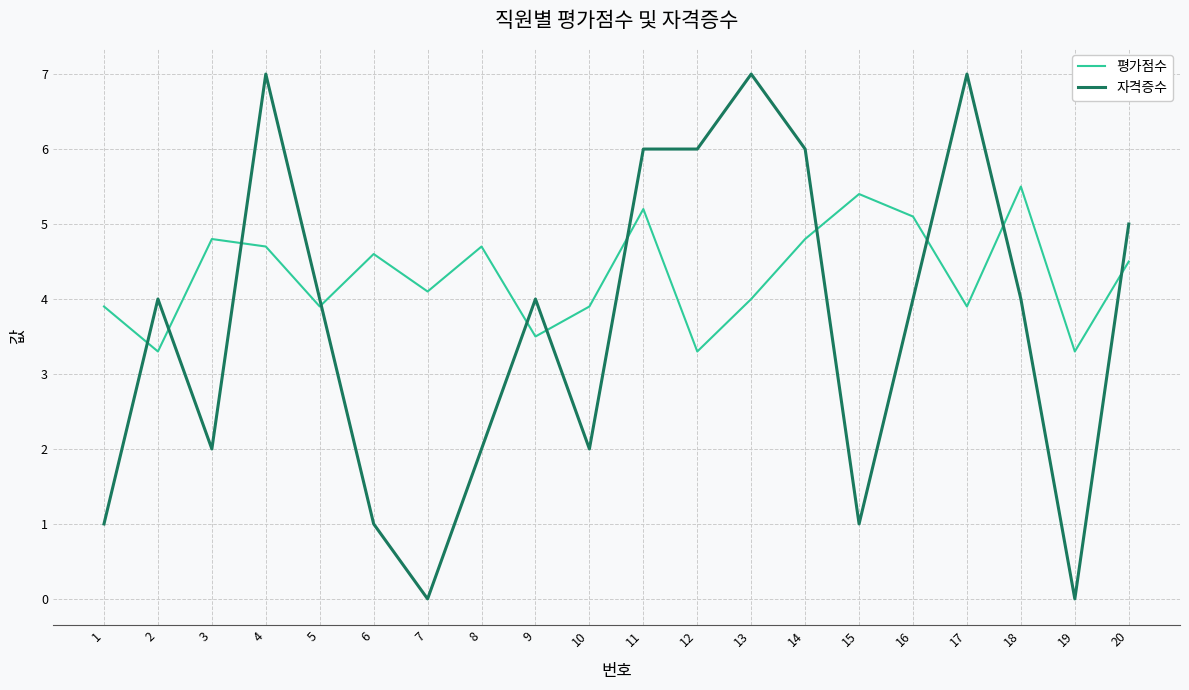

What is the difference between the highest and lowest values at 18?

1.5